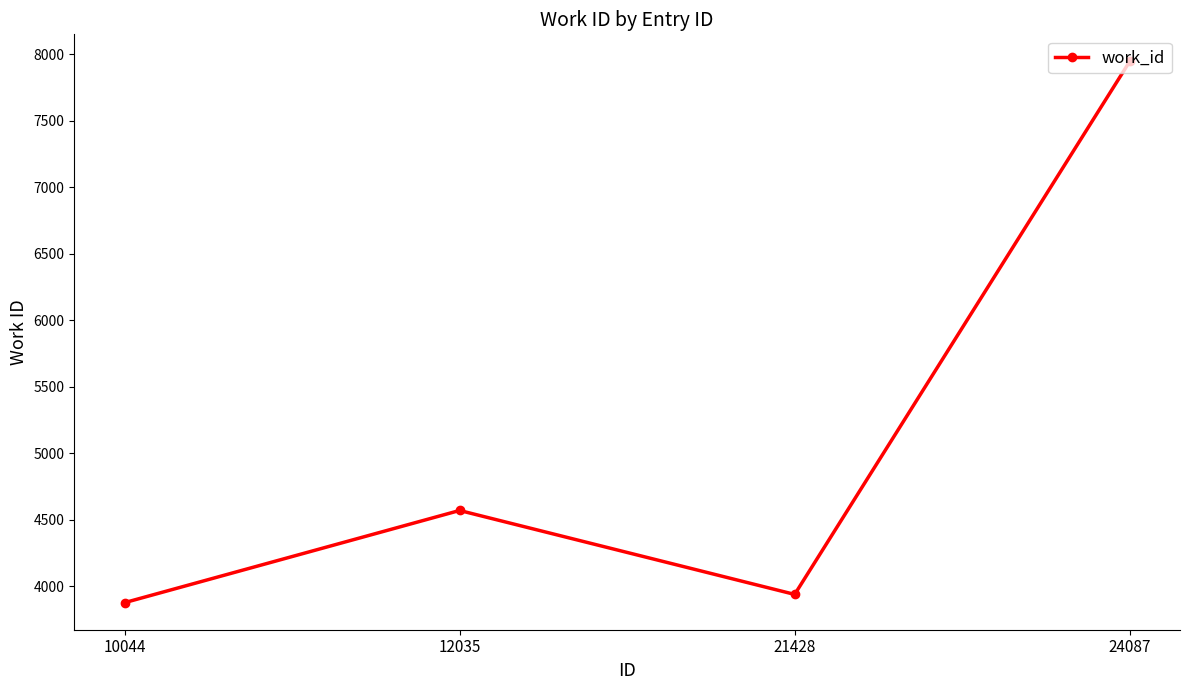

What is the change in value from 10044 to 21428?

+62